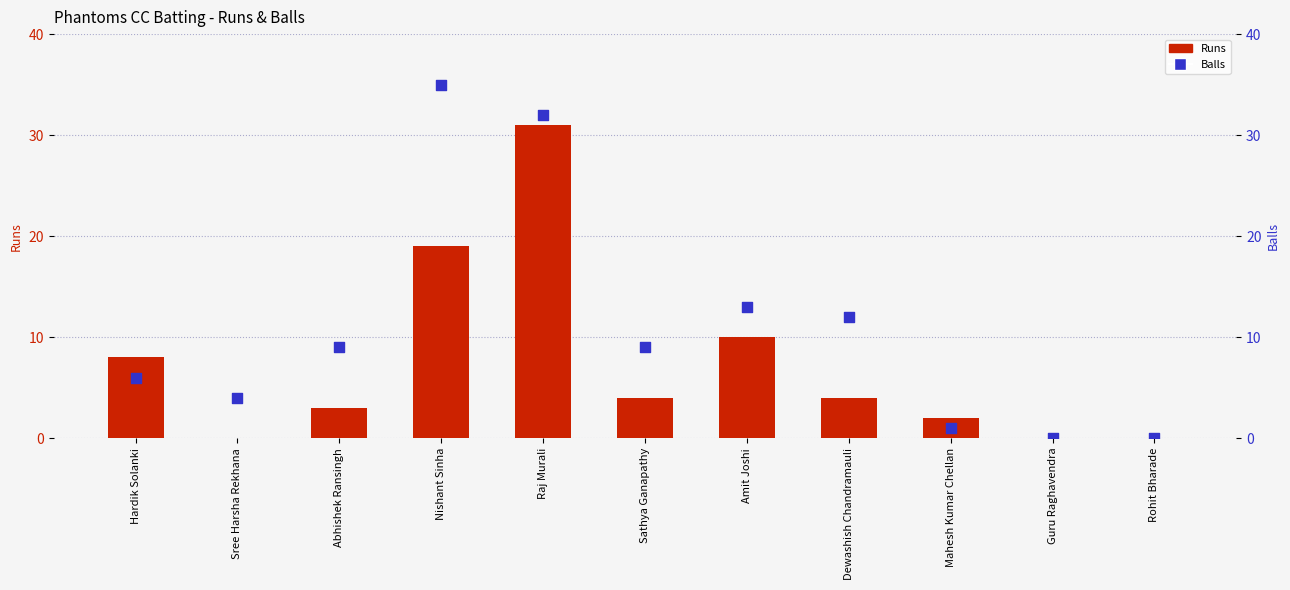

Is the value of Balls at Amit Joshi greater than the value of Runs at Guru Raghavendra?

Yes